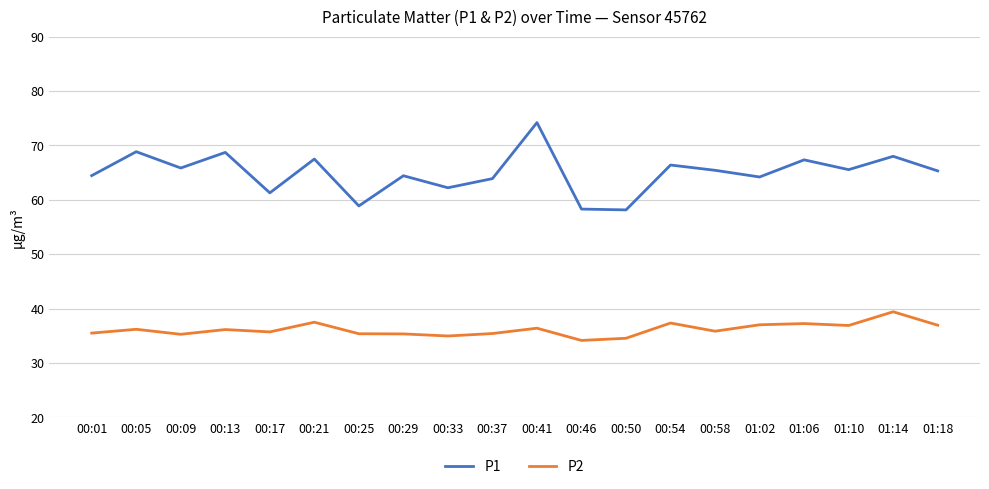

Between 00:41 and 00:46, which series saw the biggest shift?

P1